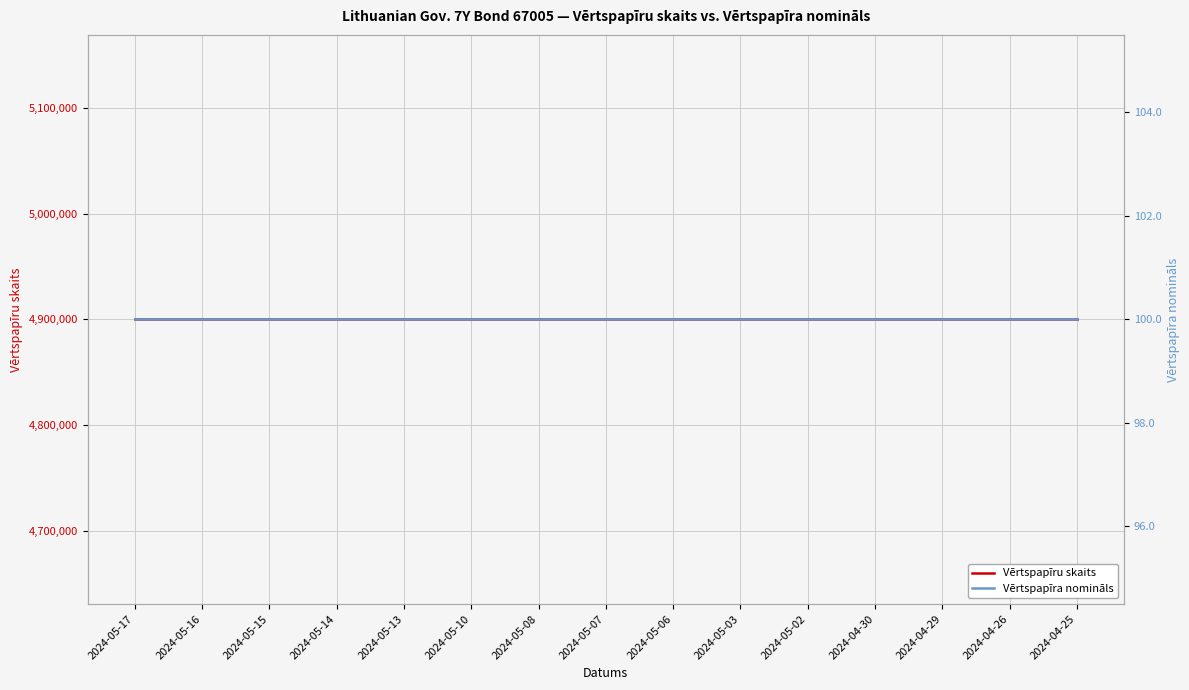

What is the label of the 12th point from the right?

2024-05-14